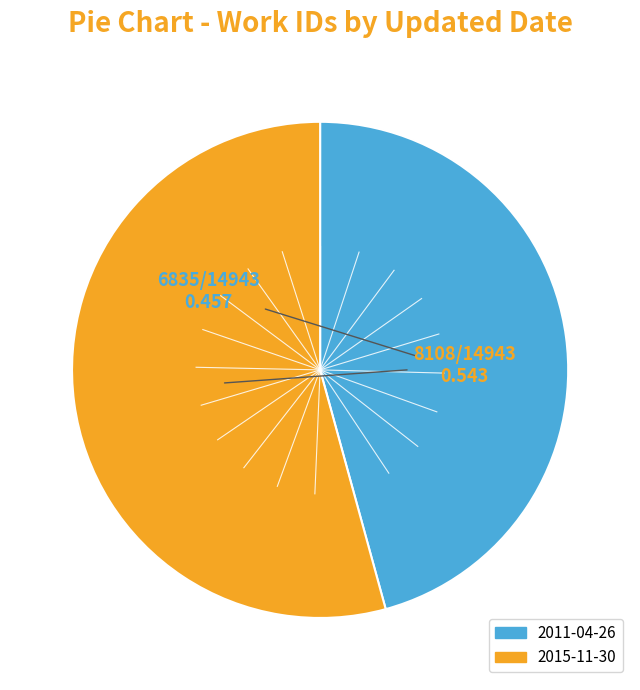

Rank the categories by value from highest to lowest.

2015-11-30, 2011-04-26